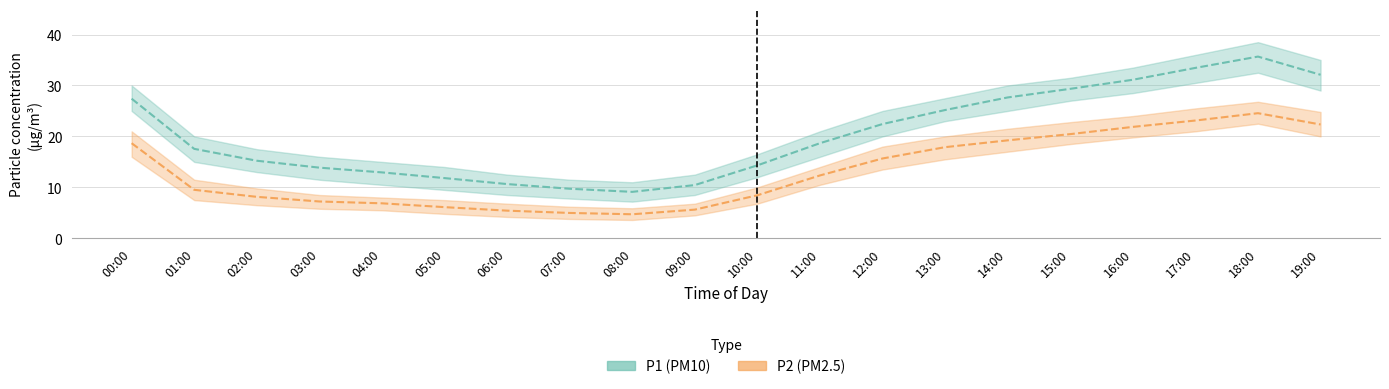

What are all the series names shown in the legend?

P1, P2